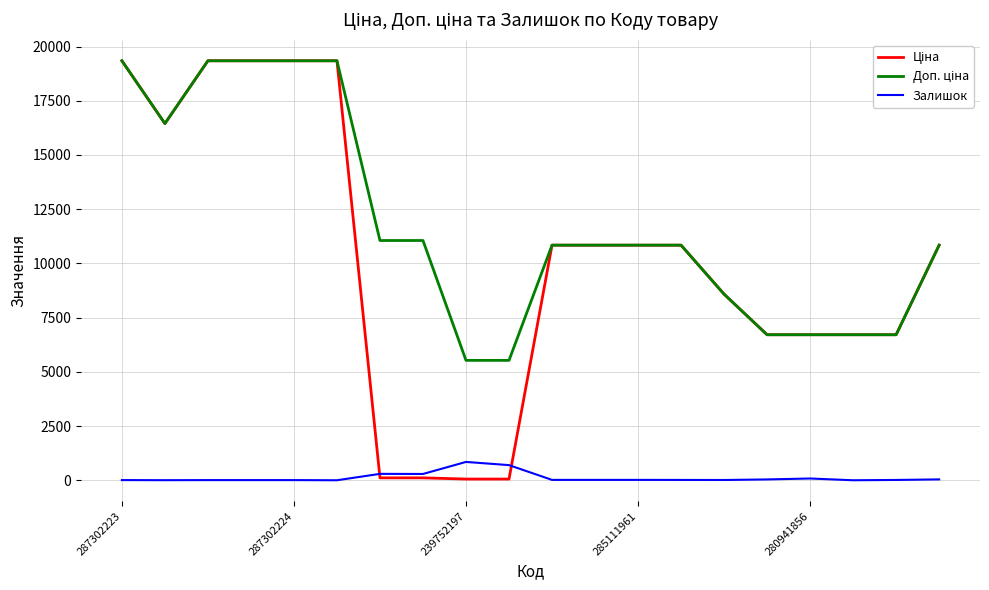

What is the greatest value displayed?

19343.1